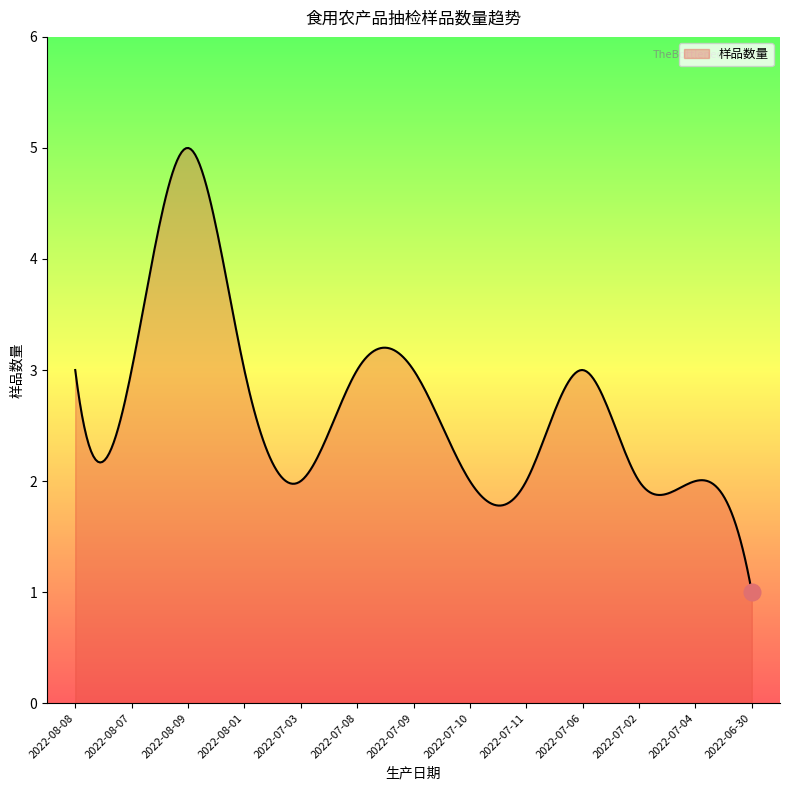

What is the greatest value displayed?

5.0